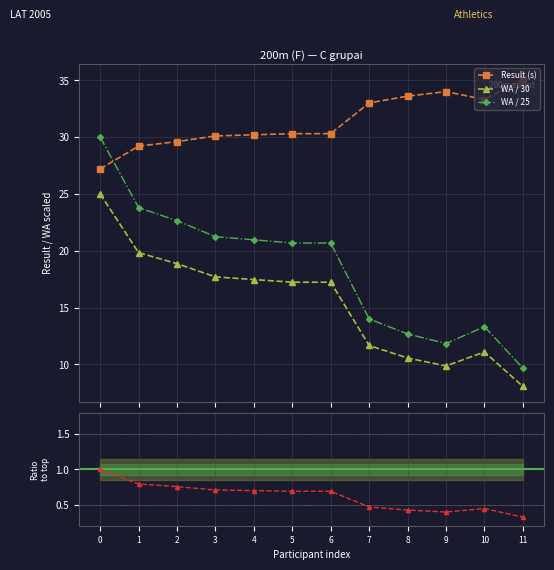

How many interior local valleys does the Result (s) series have?

1